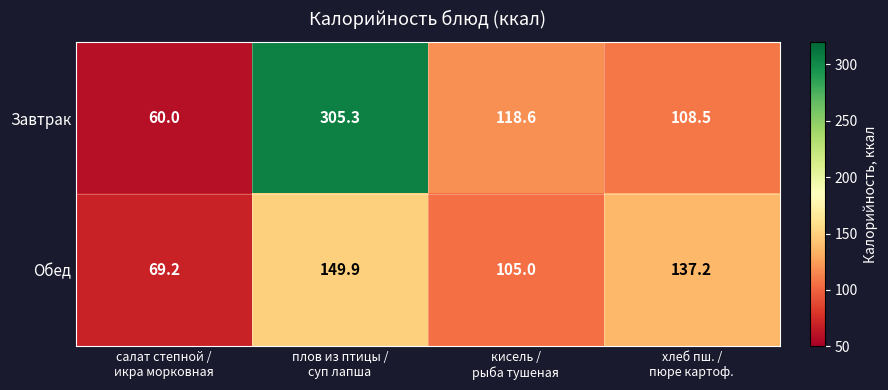

Which series has the widest spread of values?

Завтрак